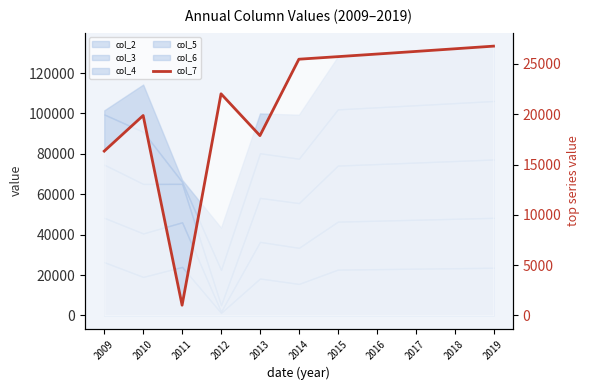

Which has a higher value, 2018 or 2015?

2018